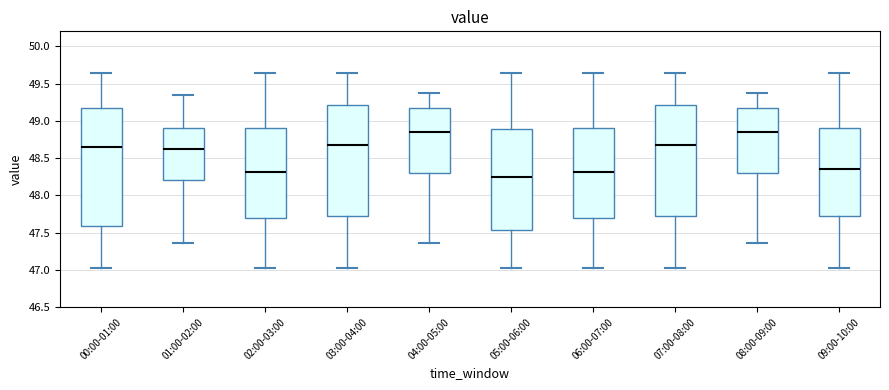

Which box is the tallest, from its lower edge to its upper edge?

00:00-01:00